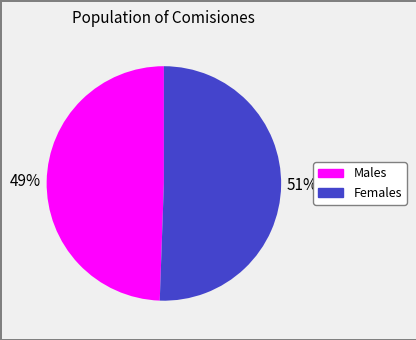

To the nearest percent, what is the average slice percentage?

50%